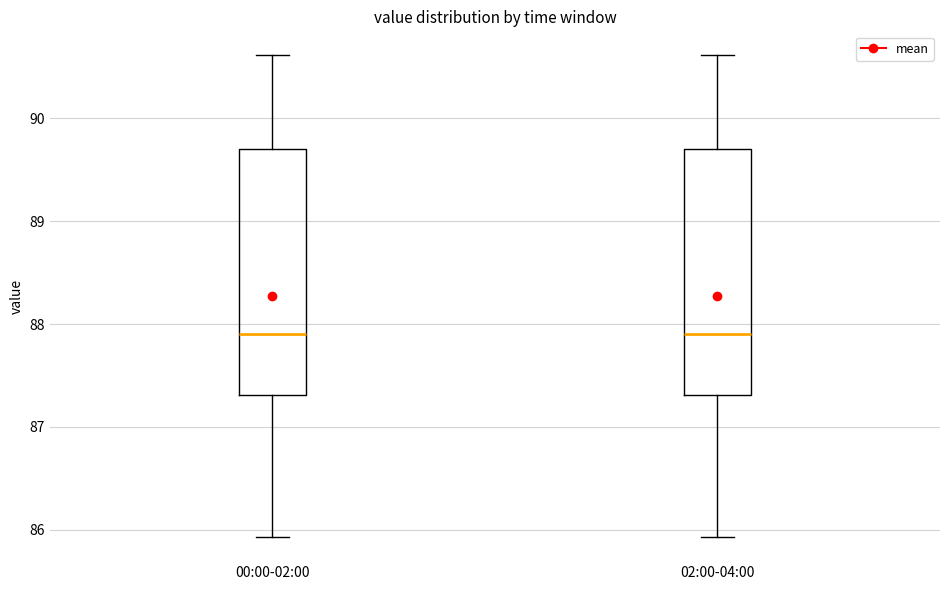

Where is the upper edge of the box for 00:00-02:00 on the y-axis? The values are not printed on the chart, so give them approximately, as read against the axis.

89.7